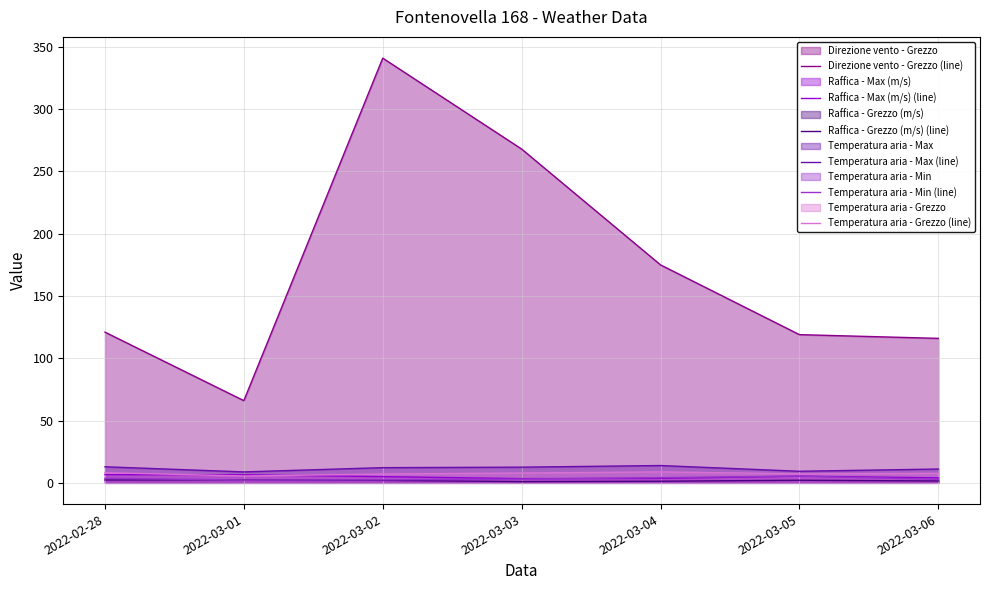

What is the total value across all series at 2022-02-28?

154.6